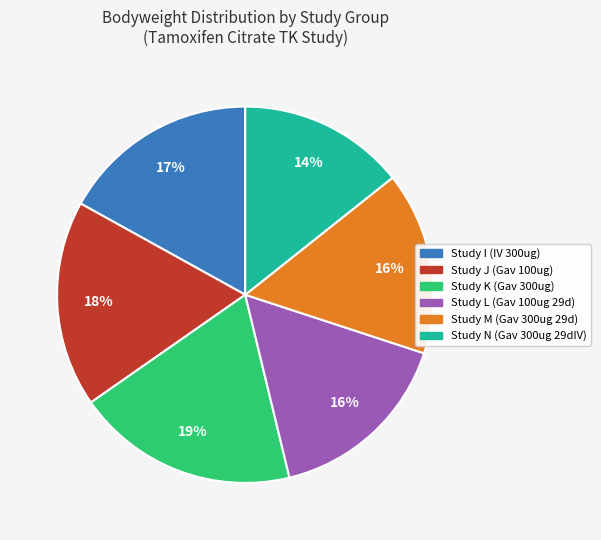

Is there a majority slice in this chart?

No